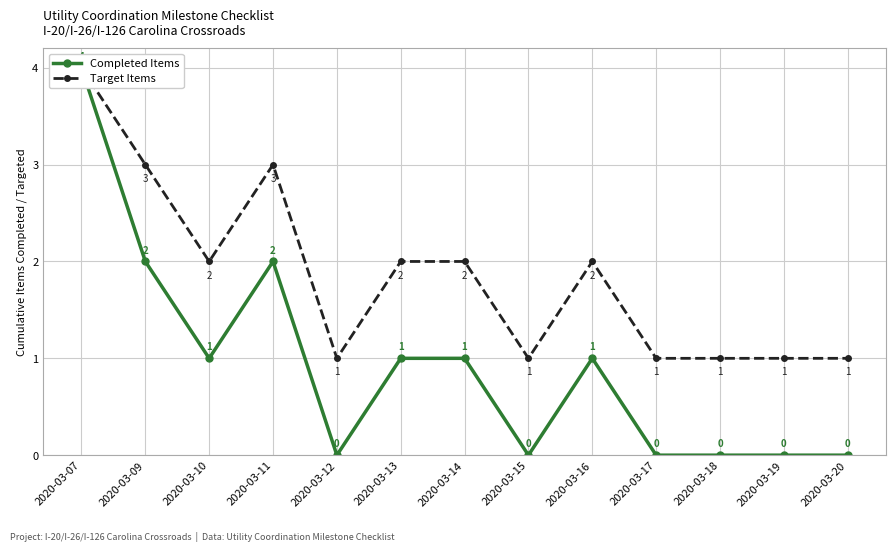

Which has a higher value, 2020-03-07 or 2020-03-13?

2020-03-07